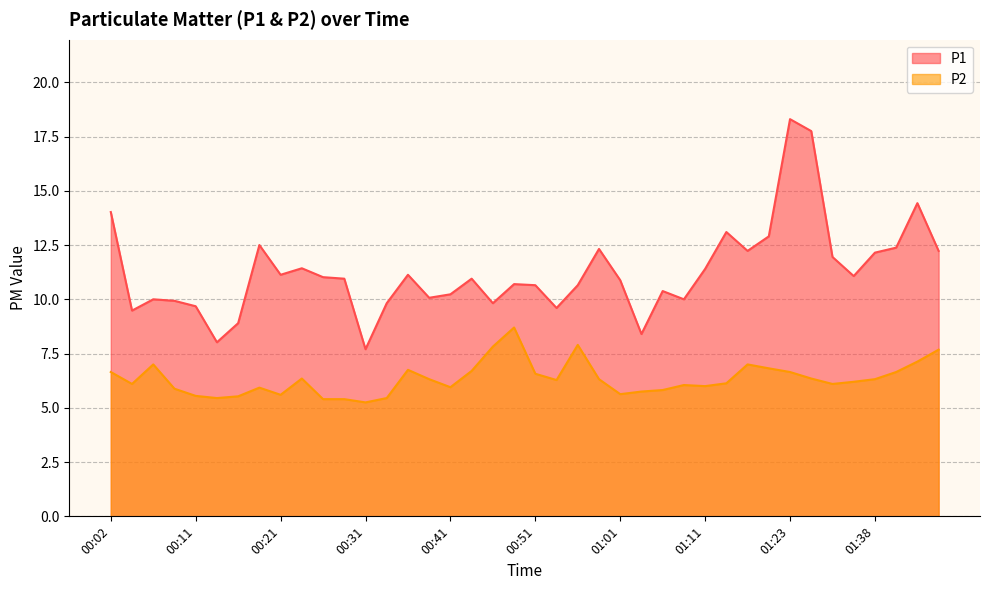

List the labels in order of P2 value, largest first.

00:48, 00:56, 00:45, 01:45, 01:43, 00:07, 01:16, 01:18, 00:36, 00:43, 00:02, 01:23, 01:40, 00:51, 00:24, 01:26, 00:38, 00:58, 01:38, 00:53, 01:36, 01:13, 00:04, 01:28, 01:08, 01:11, 00:41, 00:19, 00:09, 01:06, 01:03, 01:01, 00:21, 00:11, 00:16, 00:14, 00:33, 00:26, 00:28, 00:31